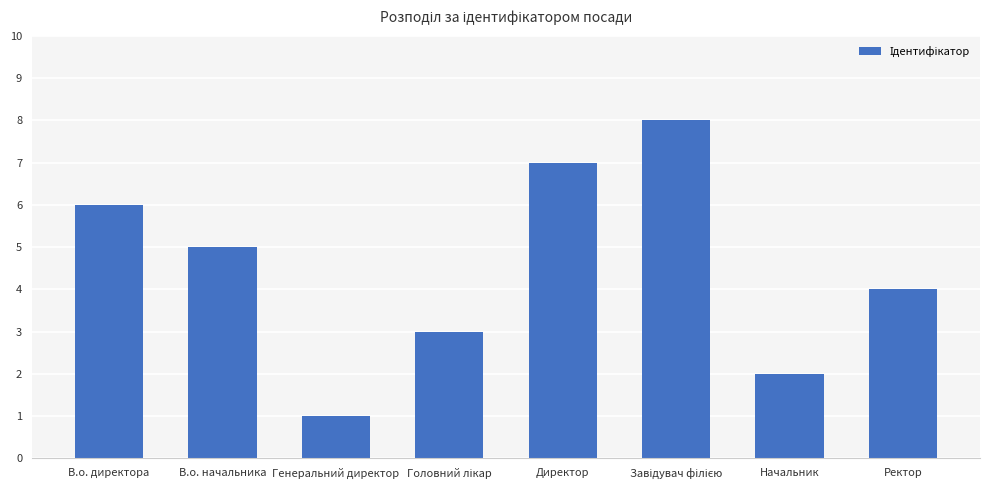

Count the values in the range 3 to 7.

5